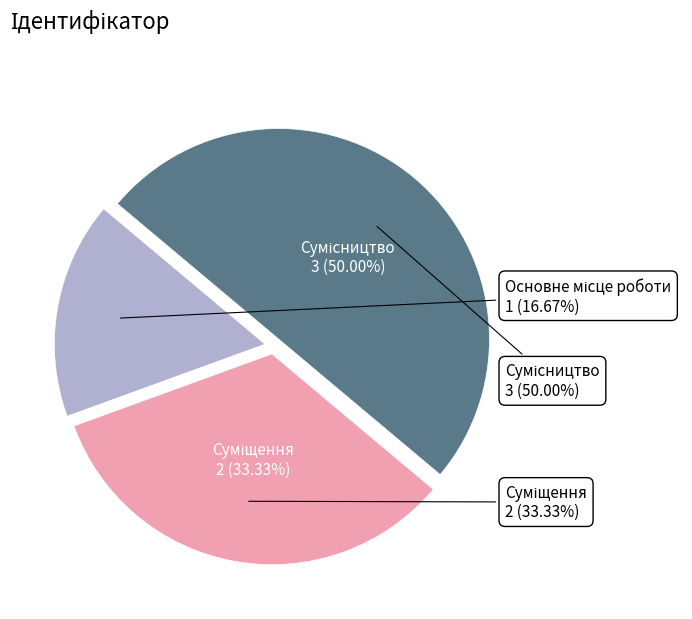

To the nearest percent, what percentage of the pie is Суміщення?

33%